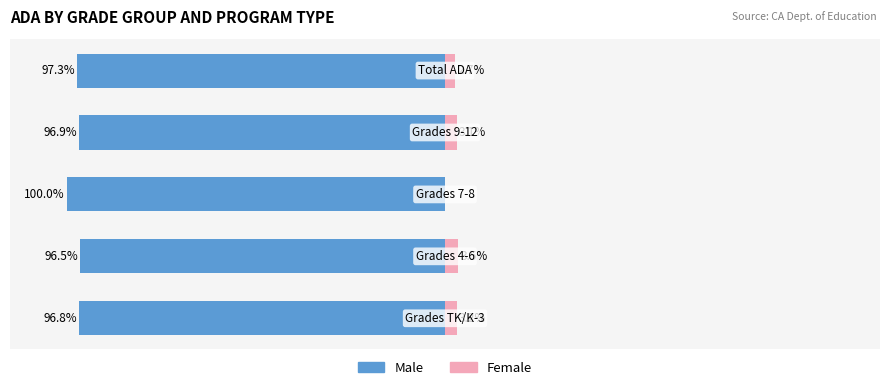

How many series are shown in this chart?

2